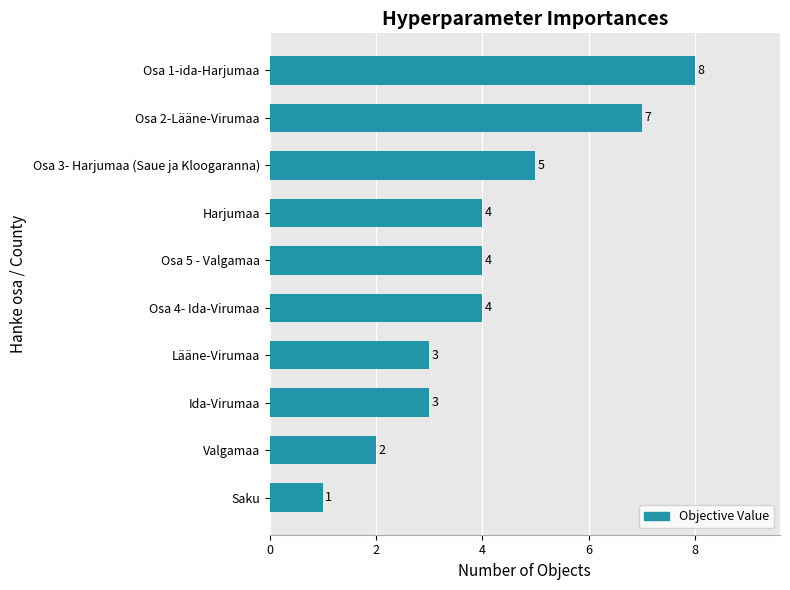

What is the average value?

4